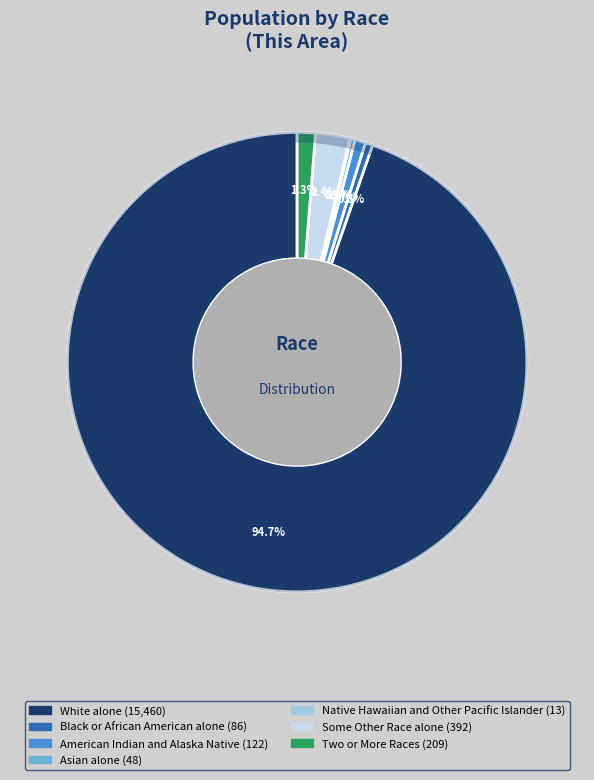

Combined, do Black or African American alone and American Indian and Alaska Native account for over 50%?

No